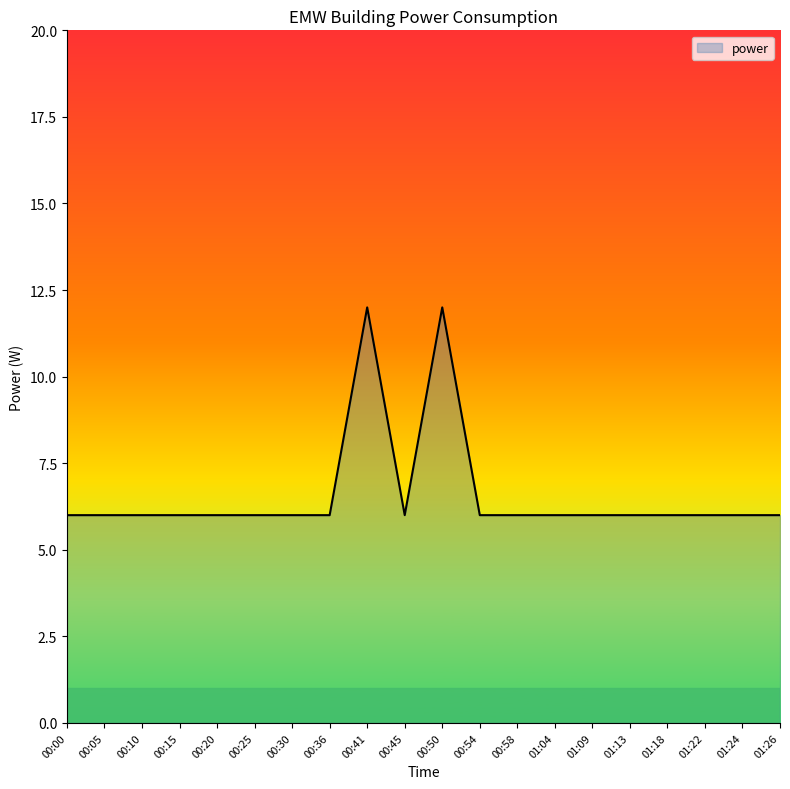

Count the values in the range 6 to 7.

18